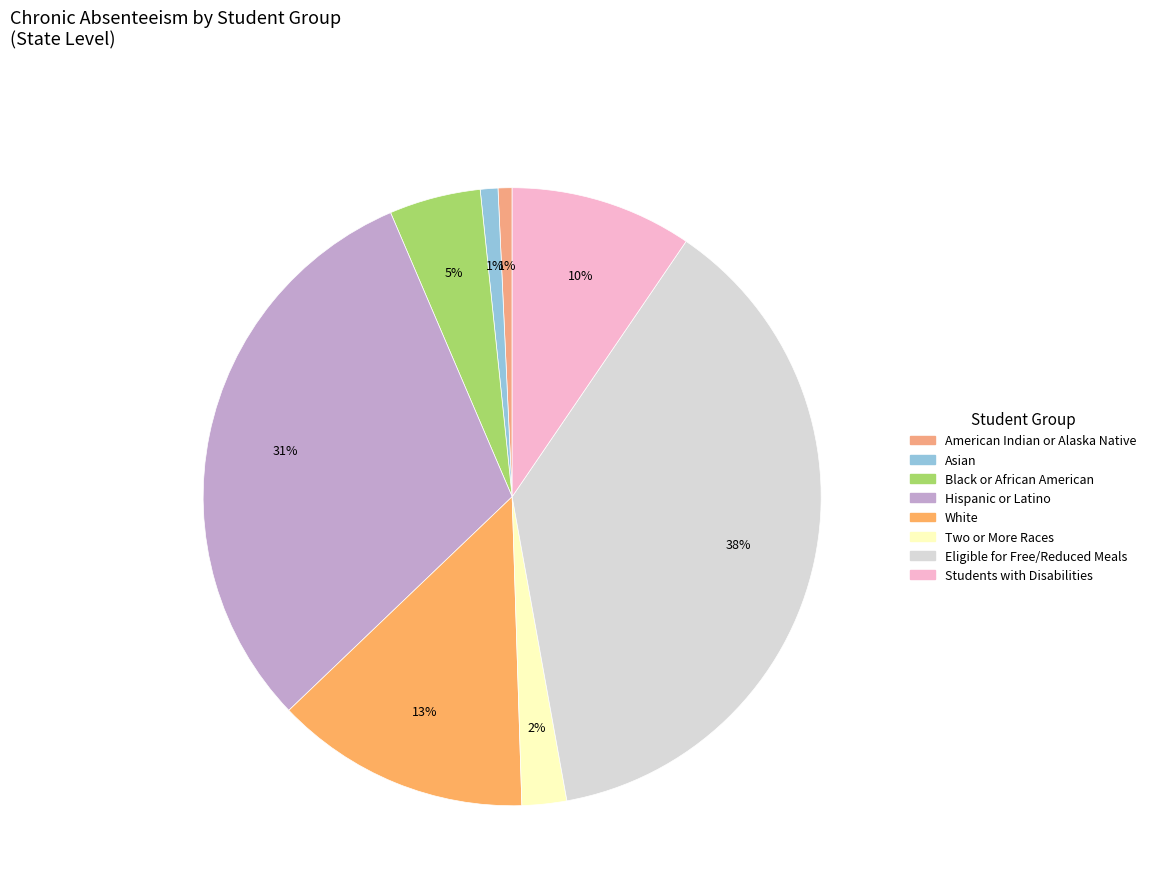

How many segments does this pie chart have?

8